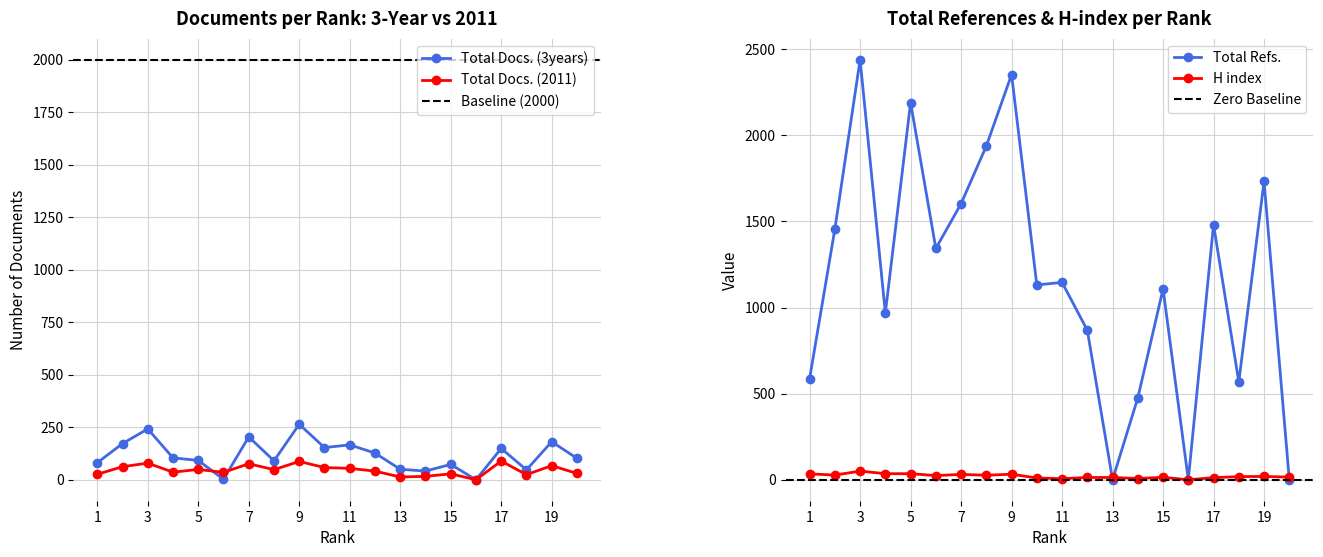

What is the difference between the maximum and second lowest values in the Total Docs. (2011) series?

76